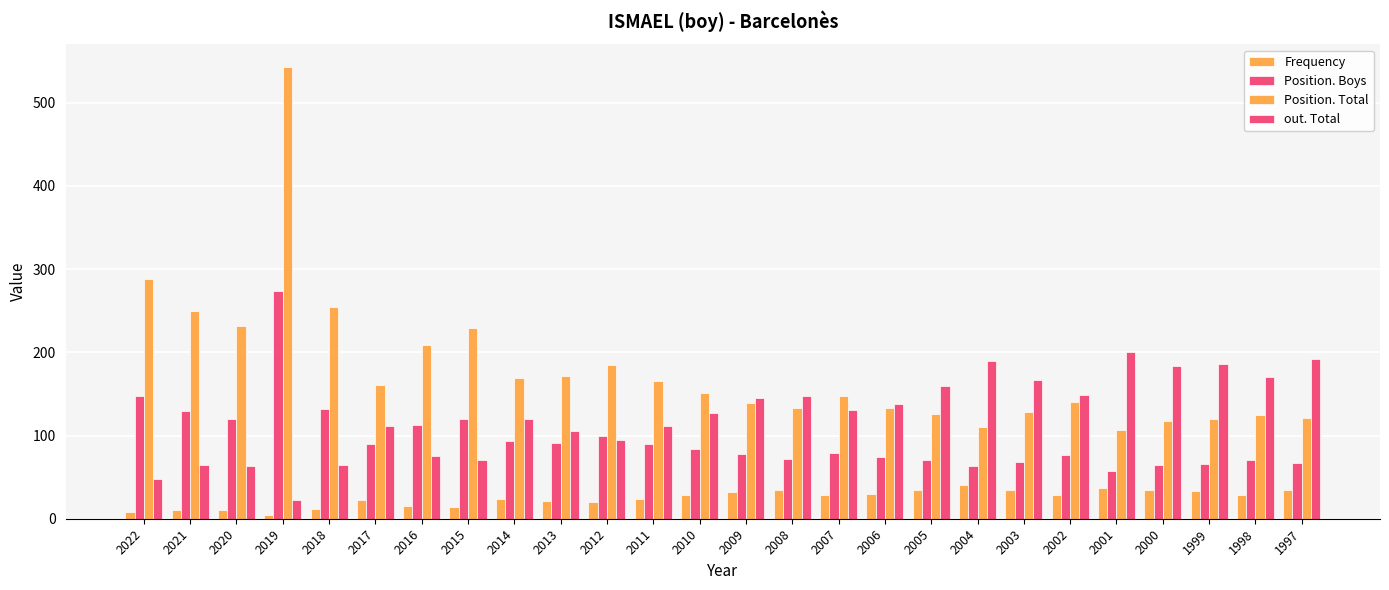

Are the bars grouped side by side (vs. stacked)?

Yes